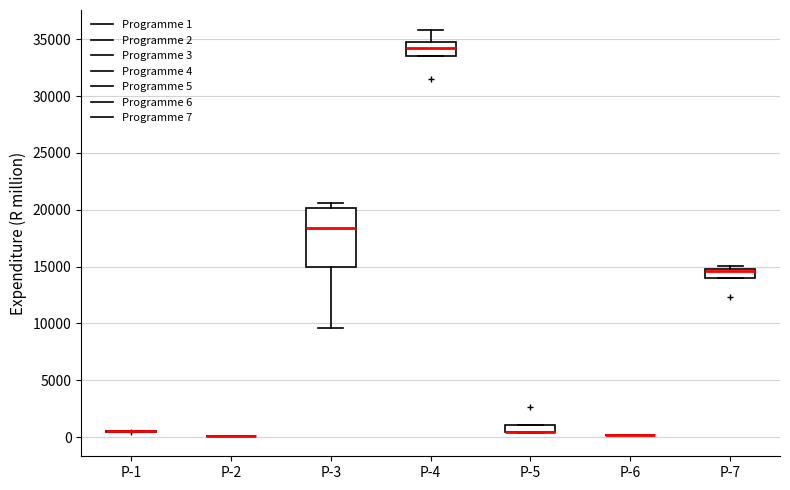

Which box is the tallest, from its lower edge to its upper edge?

P-3